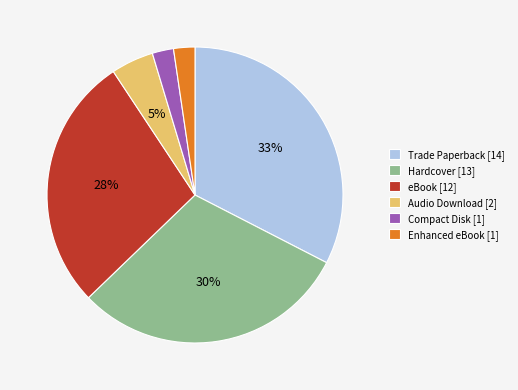

Which has a higher value, eBook [12] or Enhanced eBook [1]?

eBook [12]